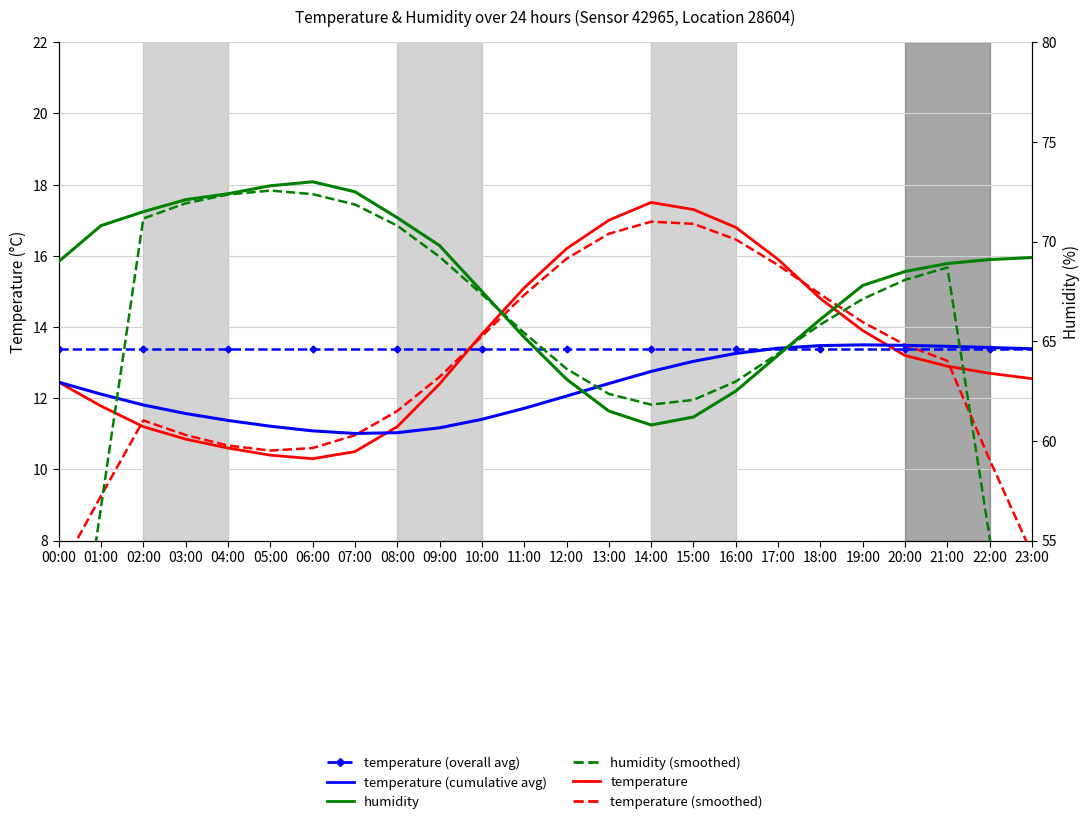

Read the temperature value at 13:00.

17.0